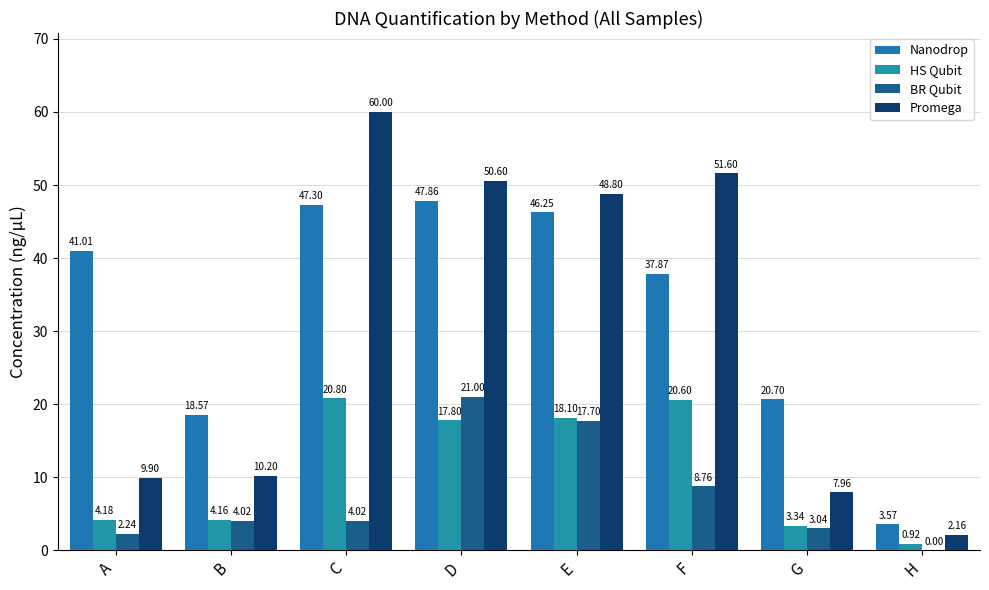

How many data points in HS Qubit are above 17?

4